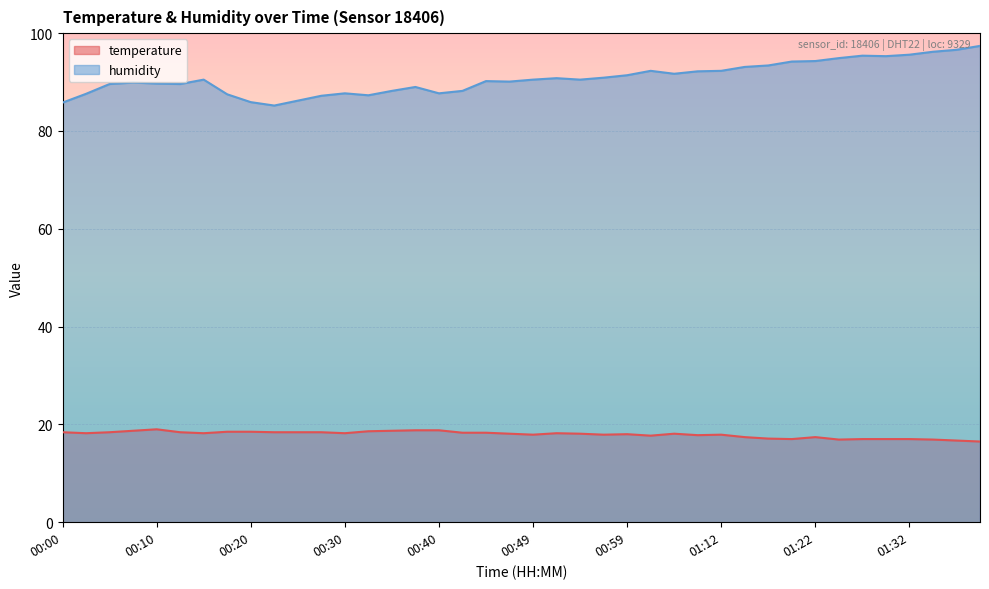

What is the label of the 24th point from the left?

00:57